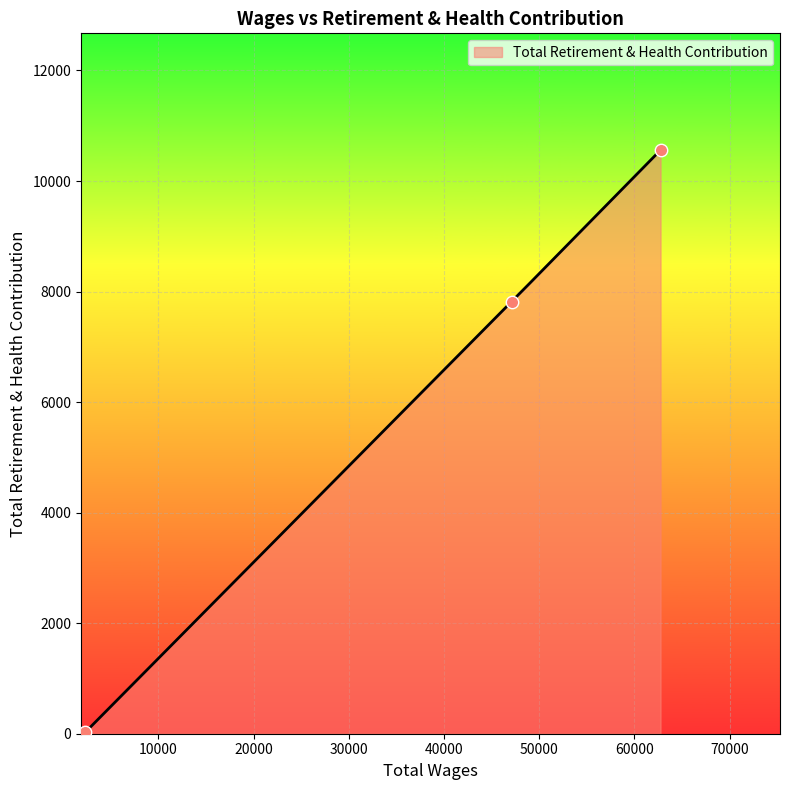

Which has a higher value, 2333.0 or 47116.0?

47116.0